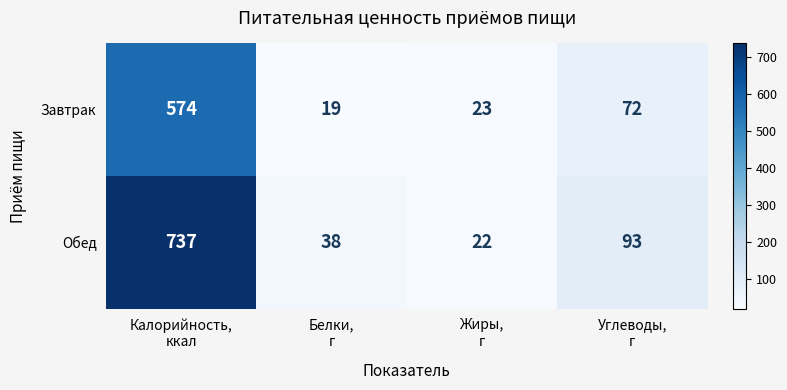

Between Калорийность,
ккал and Углеводы,
г, which series saw the biggest shift?

Обед